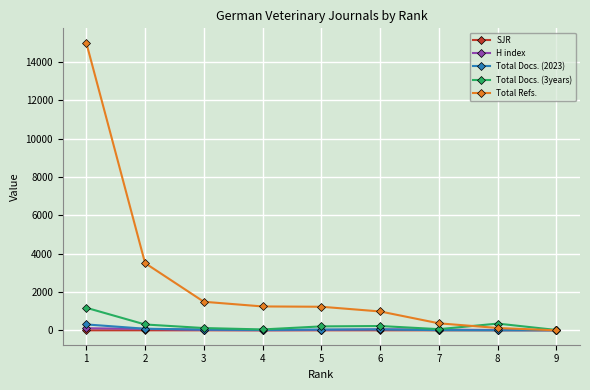

What is the maximum value for H index?

109.0